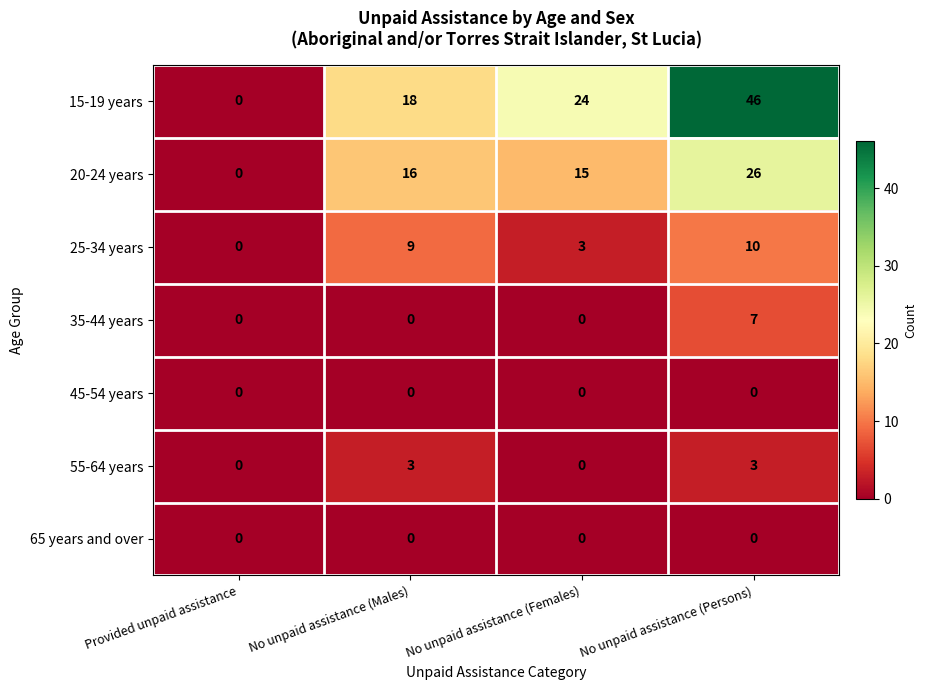

Which series has the largest total across all categories?

15-19 years